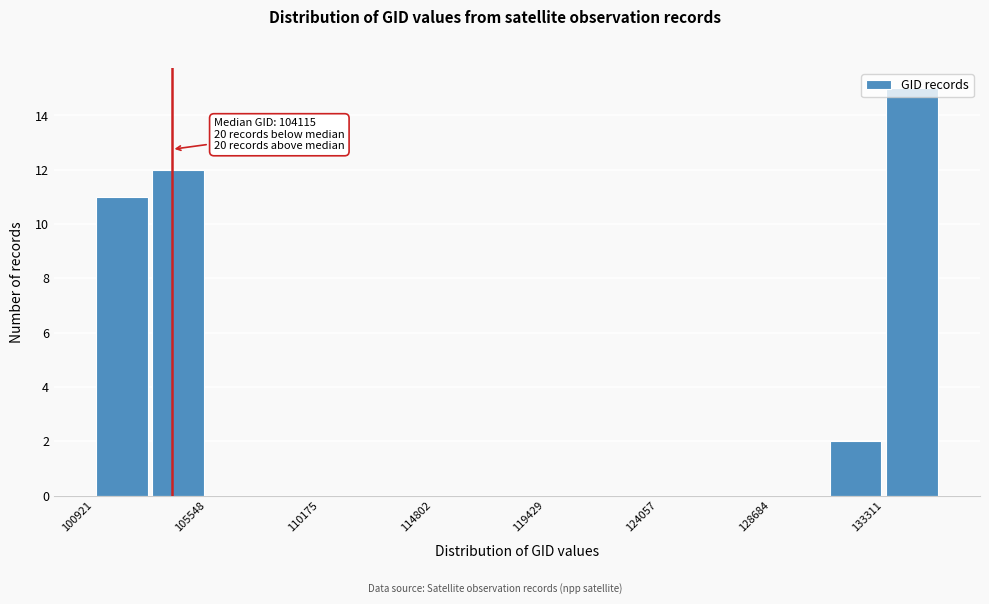

Over which range of the x-axis is the bar tallest?

133500 to 135500